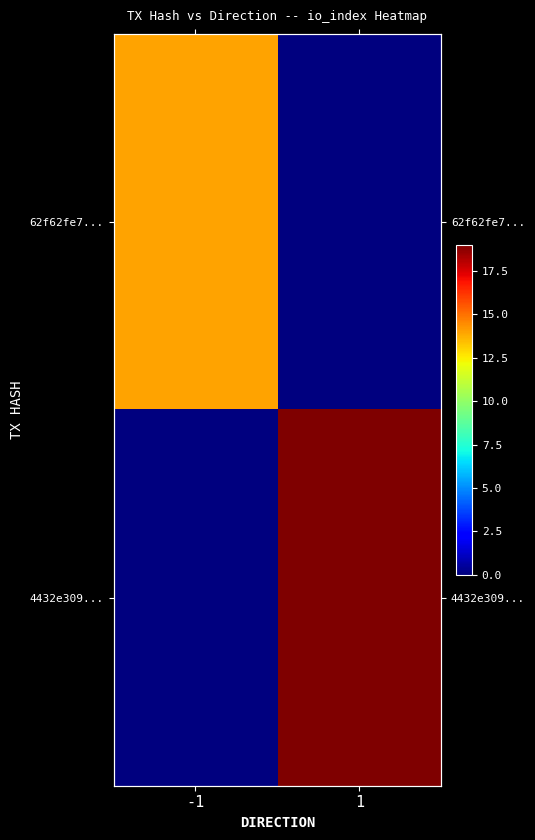

List the series in order of their peak value, lowest first.

62f62fe7..., 4432e309...